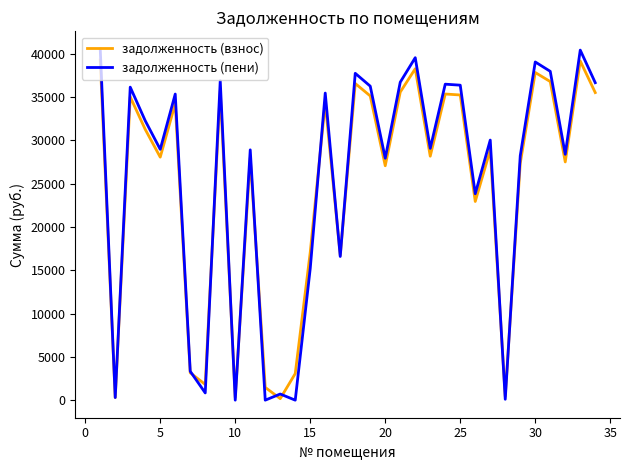

Which series has the widest spread of values?

задолженность (пени)